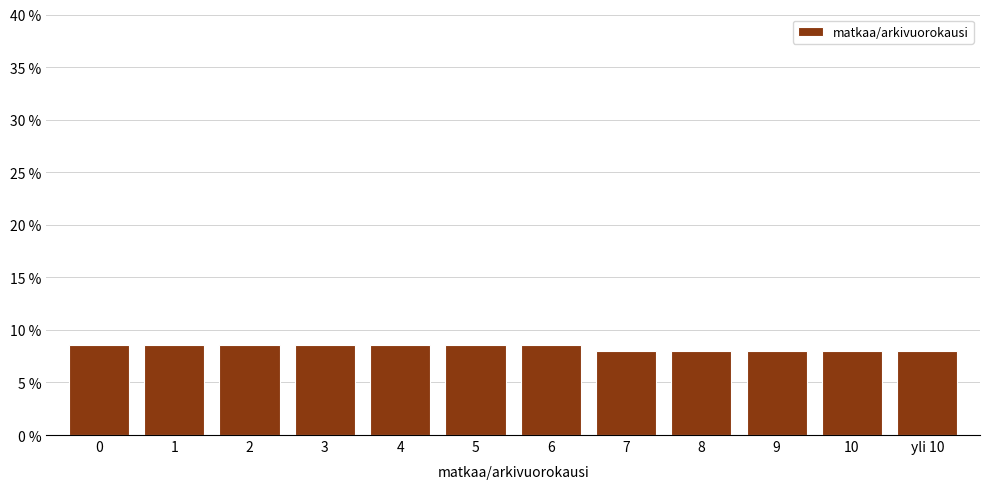

Are the bars horizontal?

No